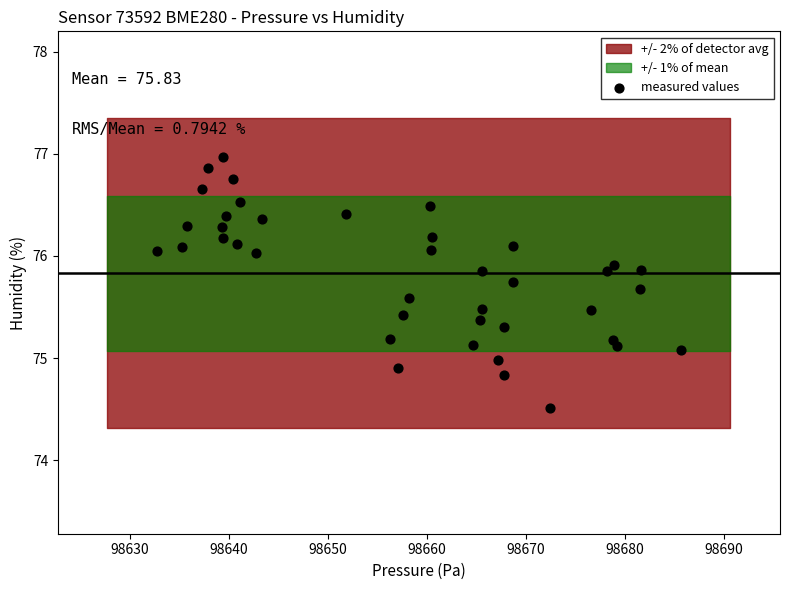

What is the range of X values (max minus min)?

52.9